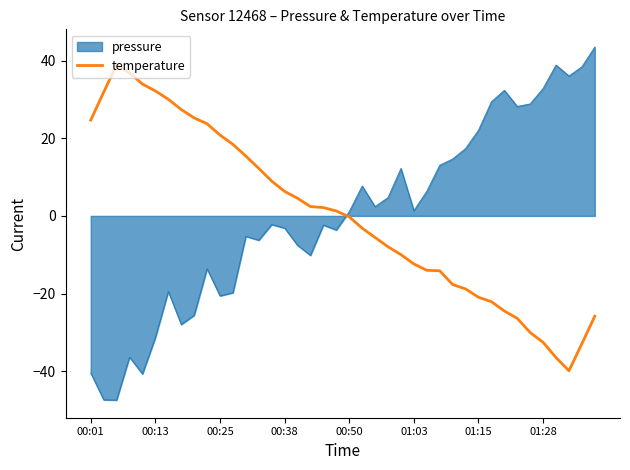

True or false: temperature and pressure cross at least once.

True